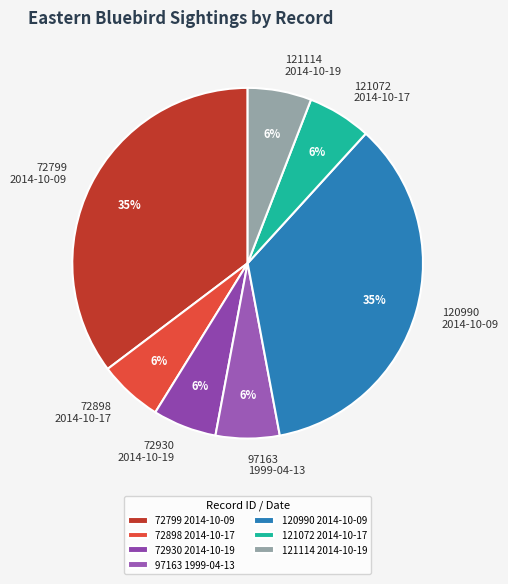

Combined, do 121072 2014-10-17 and 72898 2014-10-17 account for over 50%?

No